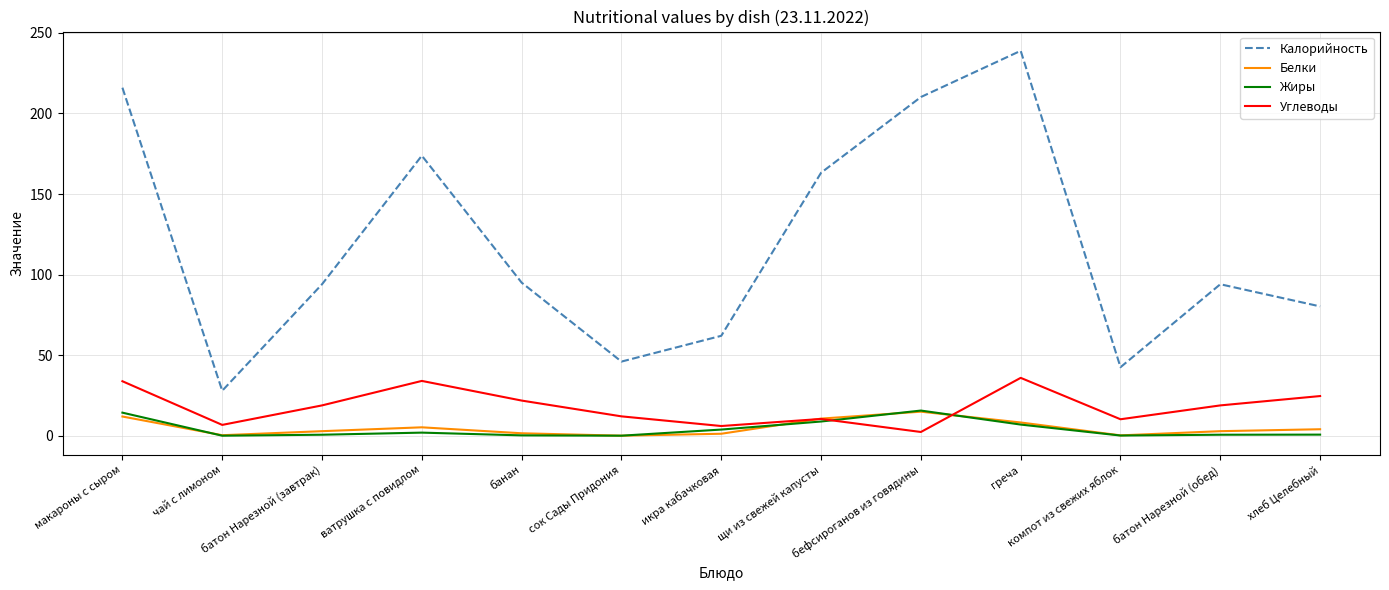

True or false: Жиры has more than 0 interior local peaks.

True